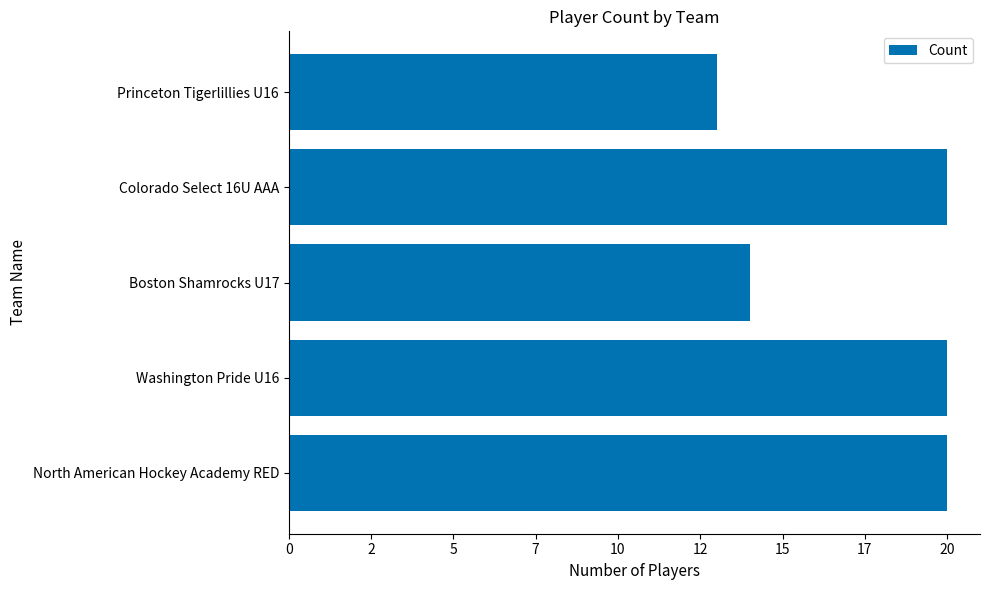

What is the sum of all values?

87